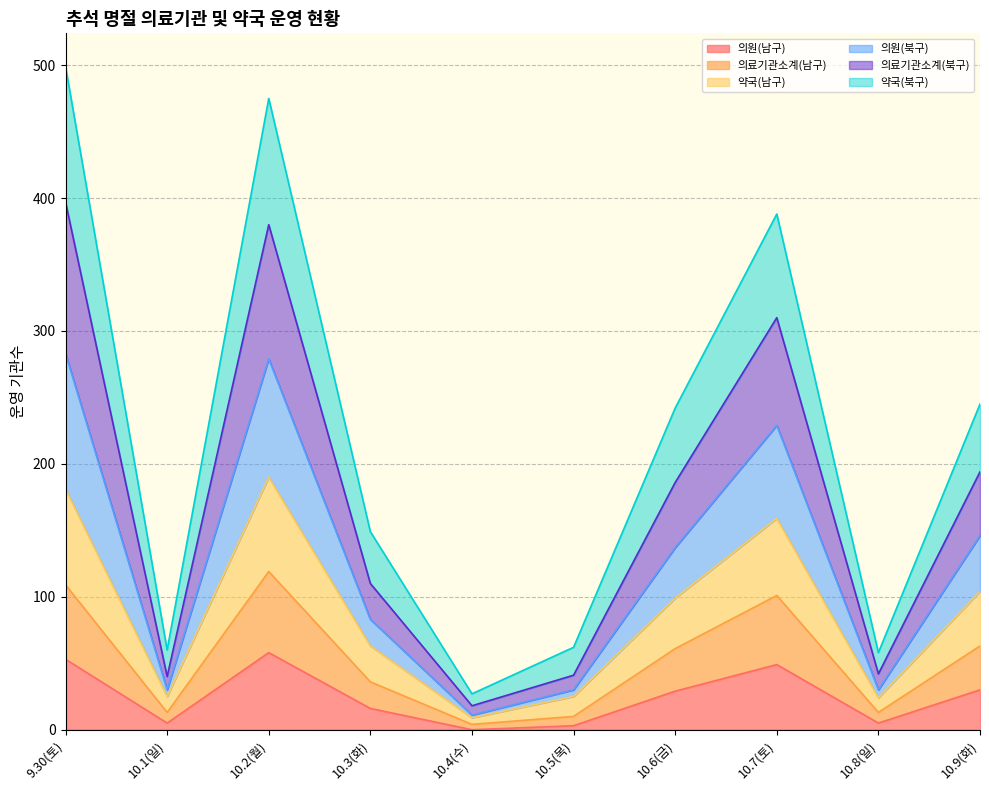

What is the maximum value for 의원(남구)?

58